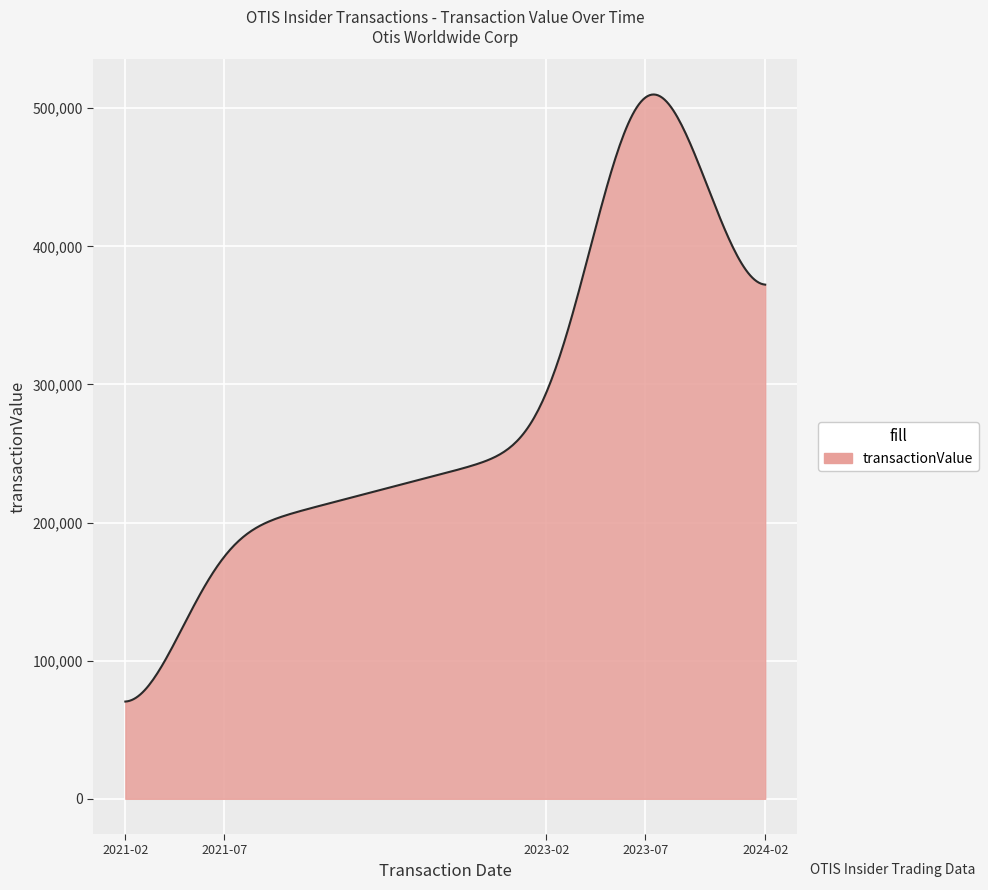

What is the difference between the maximum and minimum values?

439528.9